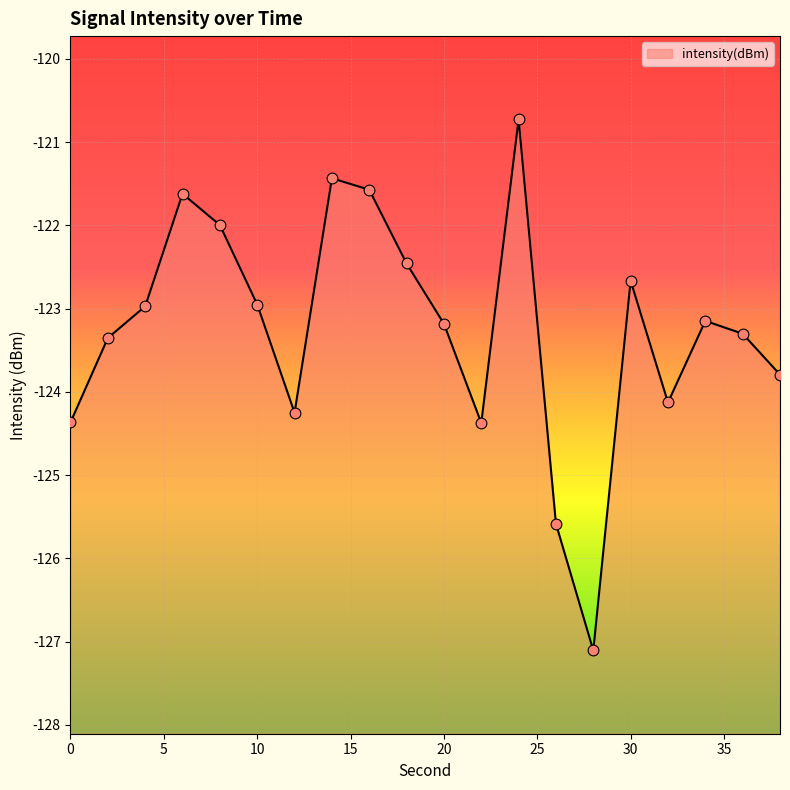

What is the change in value from 10 to 22?

-1.4